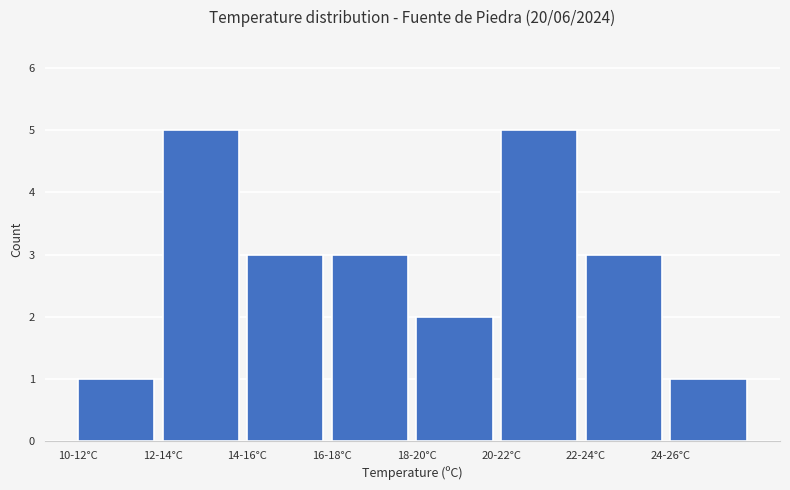

Reading left to right, what are all the values shown in this chart?

1	5	3	3	2	5	3	1